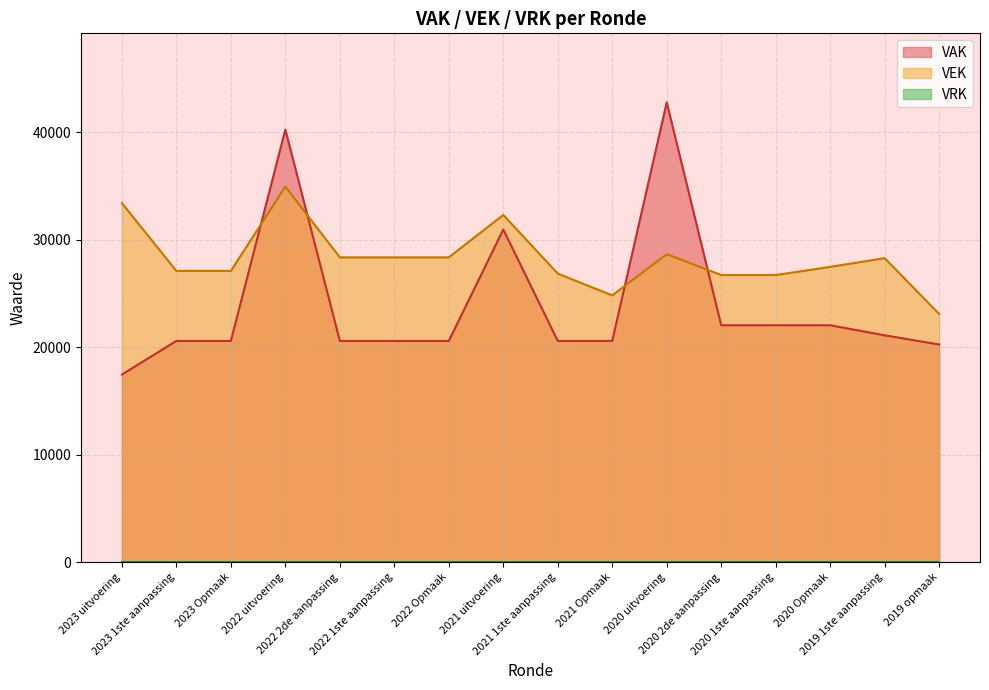

The value of VEK at 2022 1ste aanpassing is 28375. True or false?

True